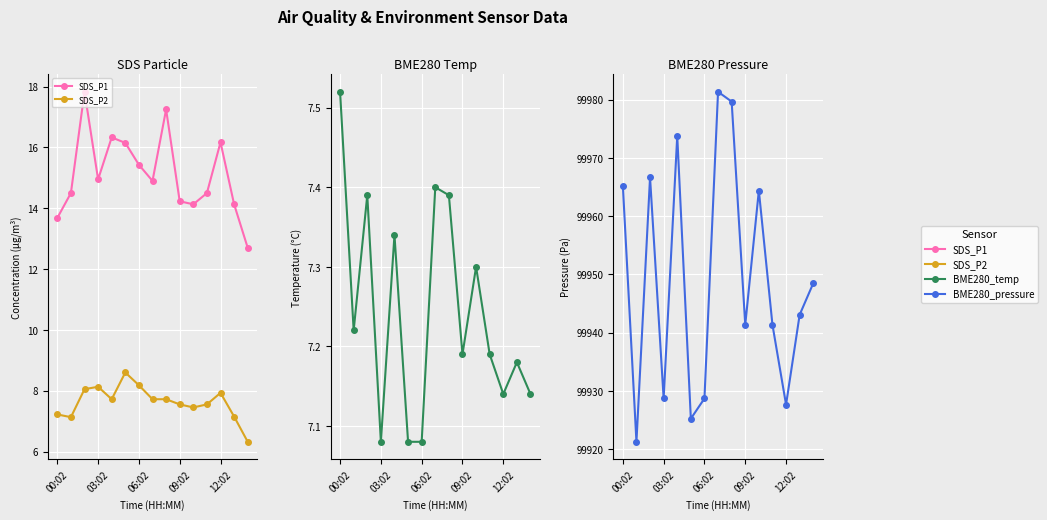

What is the label of the 8th point from the right?

7